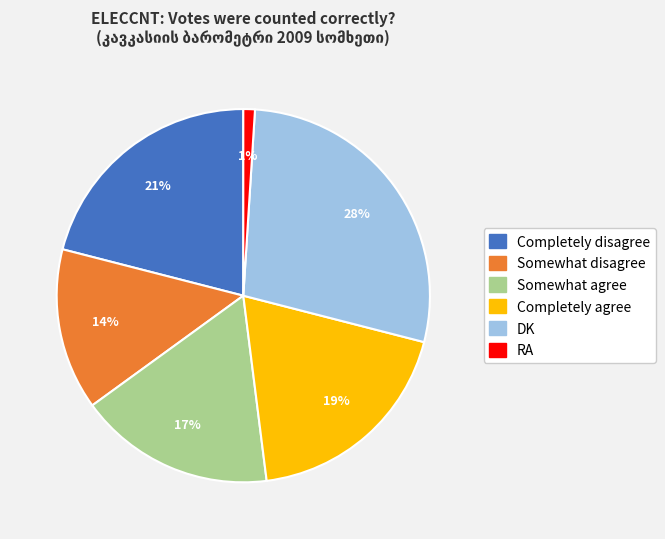

Is there any slice that represents more than half of the pie?

No